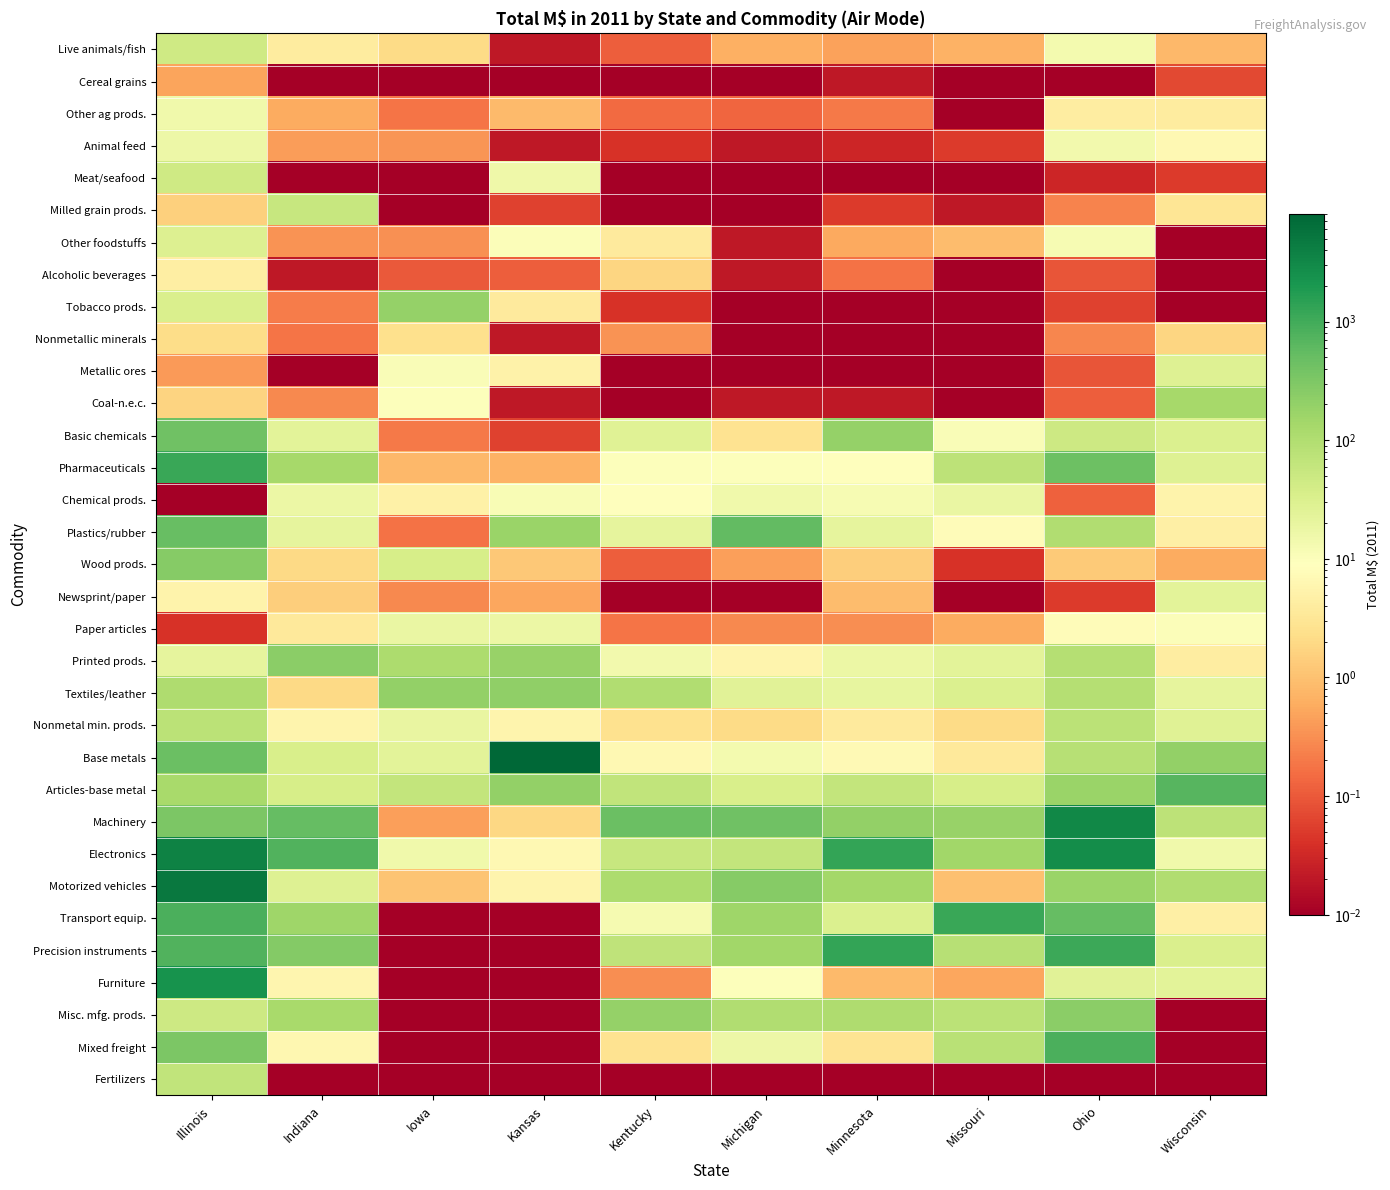

List the series in order of their peak value, highest first.

Base metals, Motorized vehicles, Electronics, Machinery, Furniture, Precision instruments, Pharmaceuticals, Transport equip., Mixed freight, Articles-base metal, Plastics/rubber, Basic chemicals, Wood prods., Misc. mfg. prods., Printed prods., Textiles/leather, Tobacco prods., Coal-n.e.c., Nonmetal min. prods., Fertilizers, Milled grain prods., Meat/seafood, Live animals/fish, Other foodstuffs, Metallic ores, Newsprint/paper, Paper articles, Chemical prods., Animal feed, Other ag prods., Alcoholic beverages, Nonmetallic minerals, Cereal grains